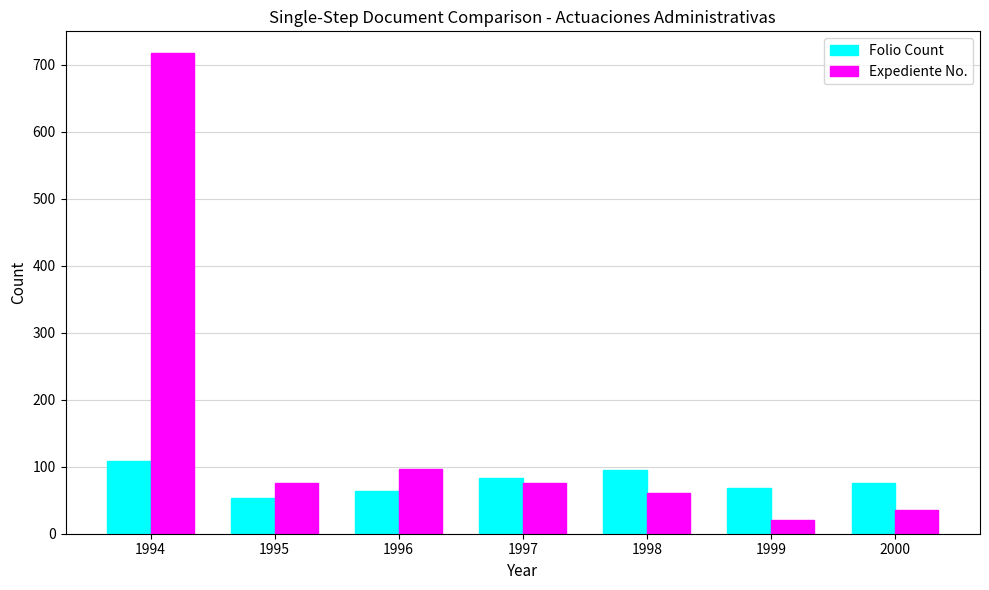

Is the value of Expediente No. at 1995 greater than the value of Folio Count at 1997?

No